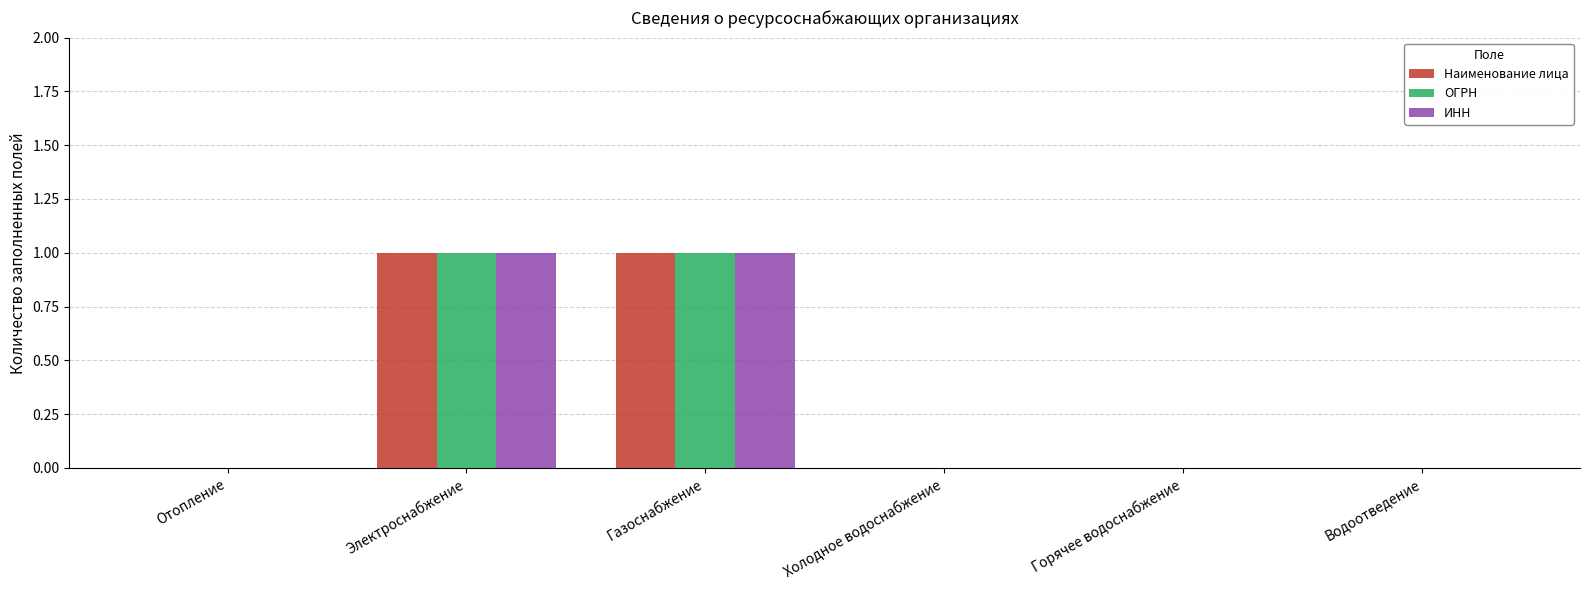

Is it true that ОГРН equals 0 at Водоотведение?

True